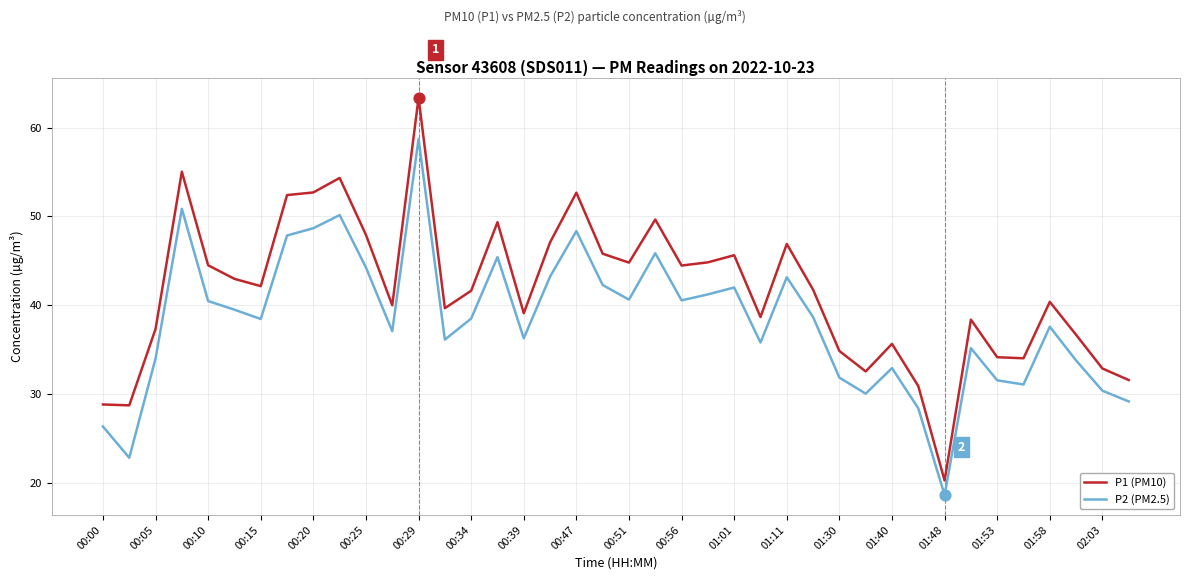

Rank the series by their maximum value, from highest to lowest.

P1 (PM10), P2 (PM2.5)